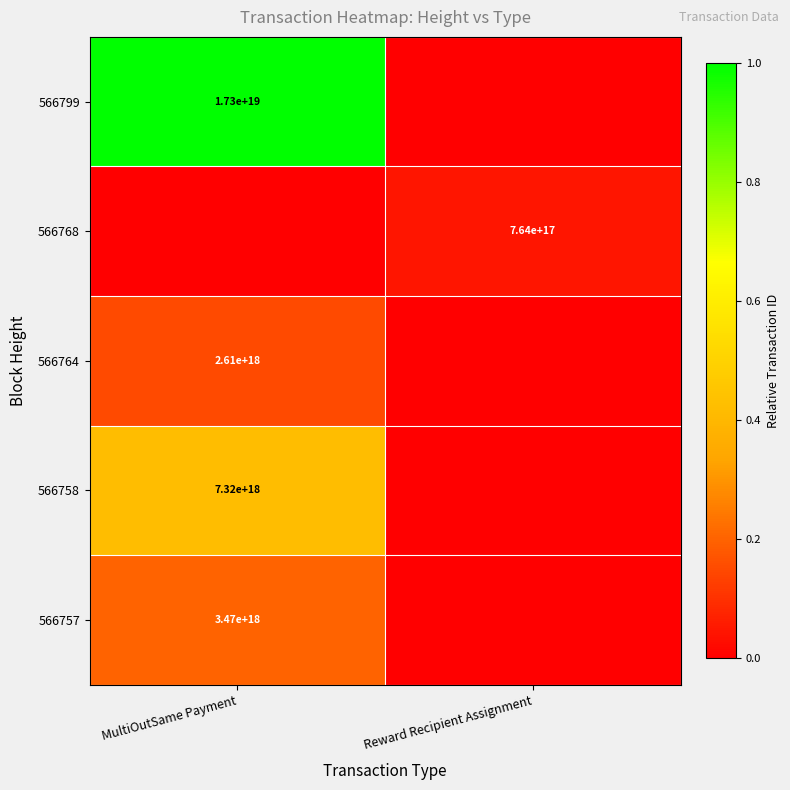

Is it true that 566768 equals 764000000000000000 at Reward Recipient Assignment?

True